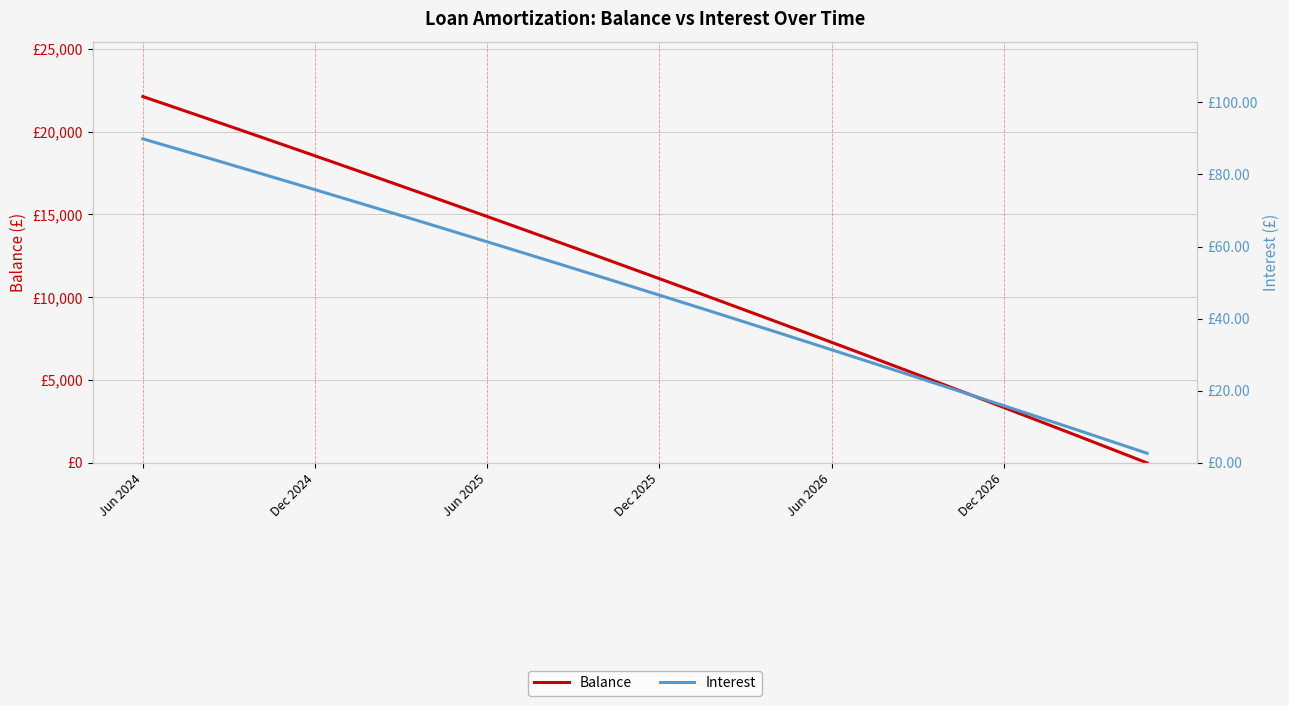

True or false: Interest has a value of 31.4 at 27.

False